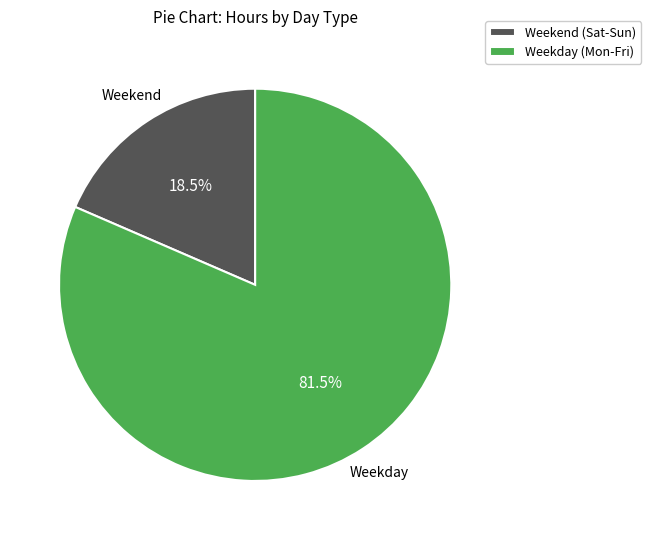

How many segments does this pie chart have?

2